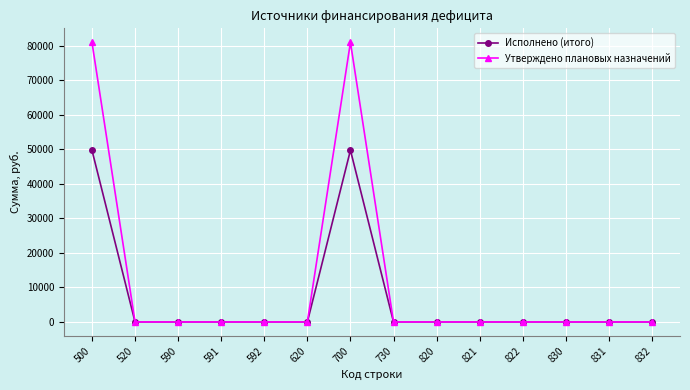

Which series has the largest total across all categories?

Утверждено плановых назначений